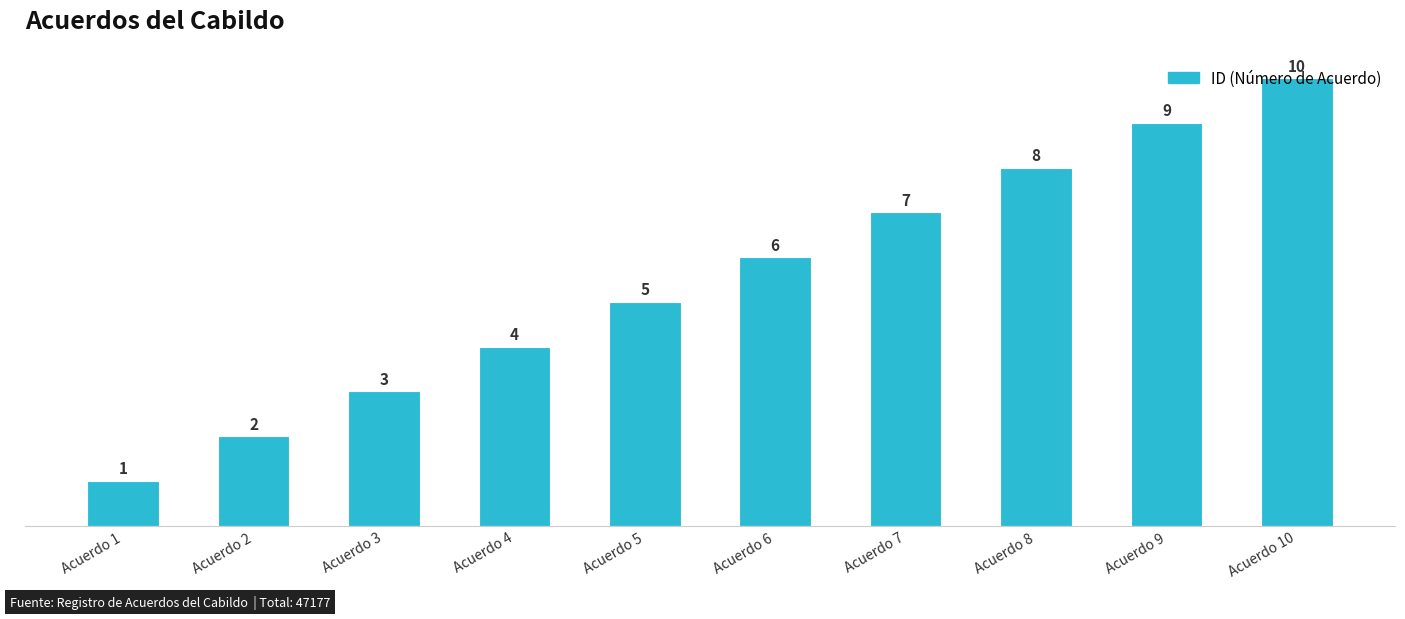

How many data points does each series have?

10